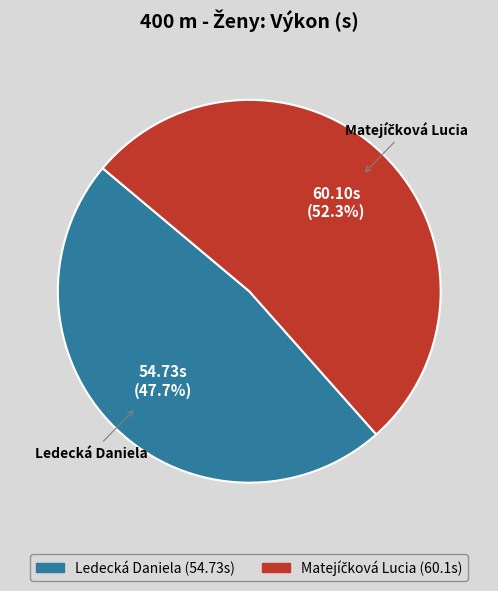

Count the number of slices in the pie.

2